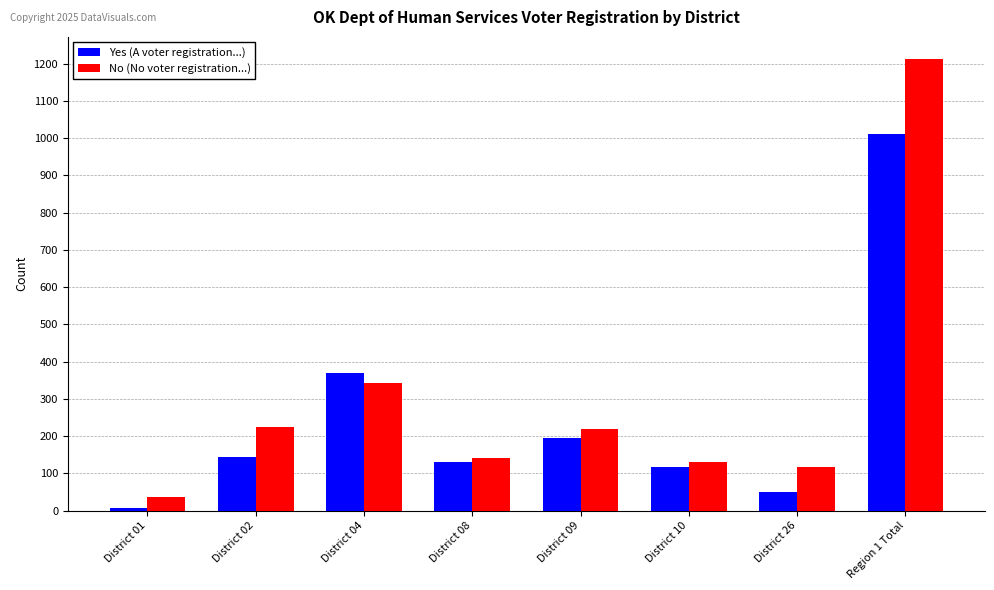

At how many categories does at least one series exceed 284?

2